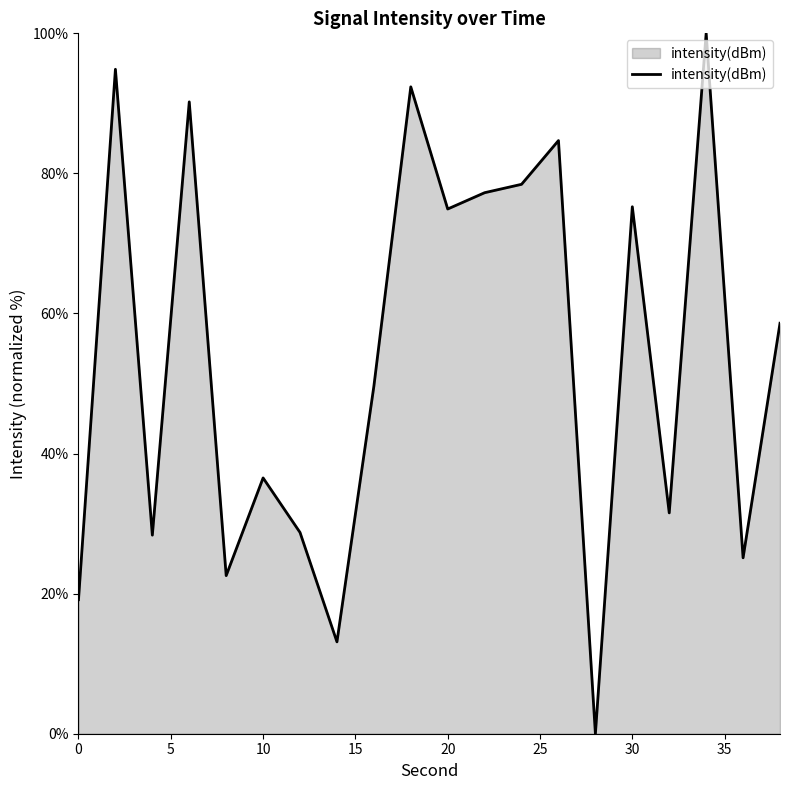

What is the sum of all values?

1081.3